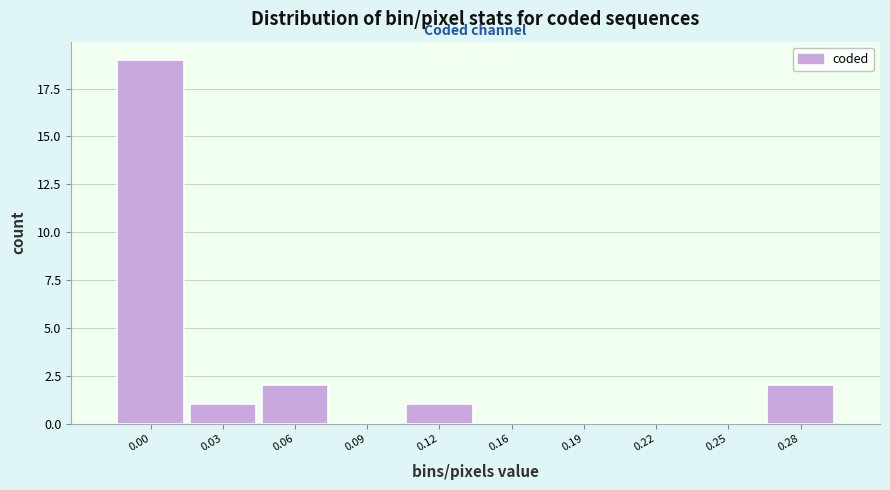

Reading left to right, what are all the values shown in this chart?

0.00=19	0.03=1	0.06=2	0.09=0	0.12=1	0.16=0	0.19=0	0.22=0	0.25=0	0.28=2